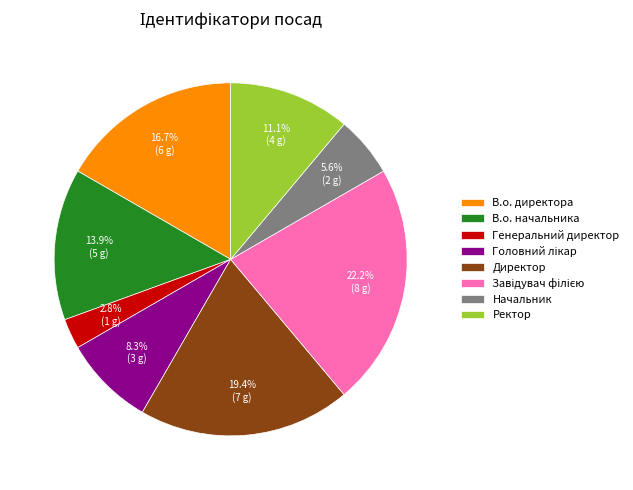

Combined, what portion of the pie is Ректор and В.о. начальника?

25.0%